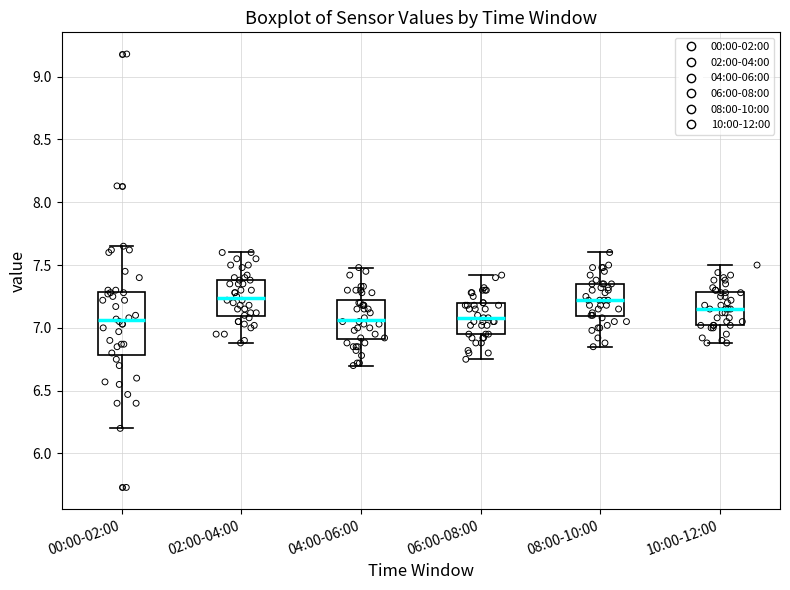

Where does the lower whisker of the box for 06:00-08:00 end on the y-axis? The values are not printed on the chart, so give them approximately, as read against the axis.

6.75